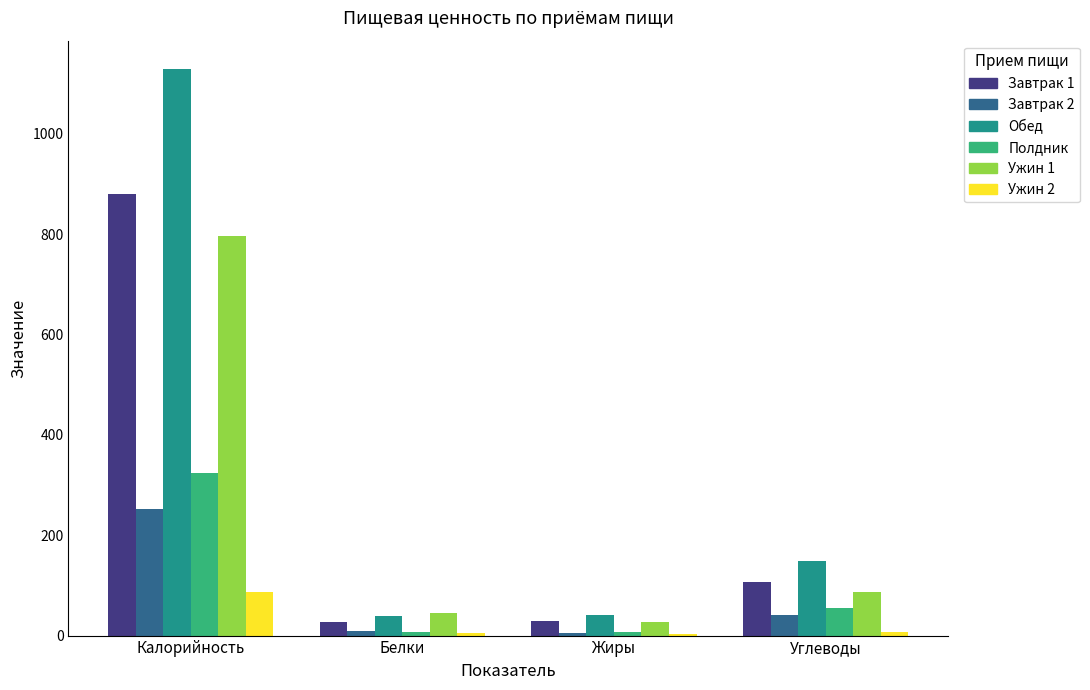

What is the difference between the Ужин 1 values at Белки and Жиры?

16.4